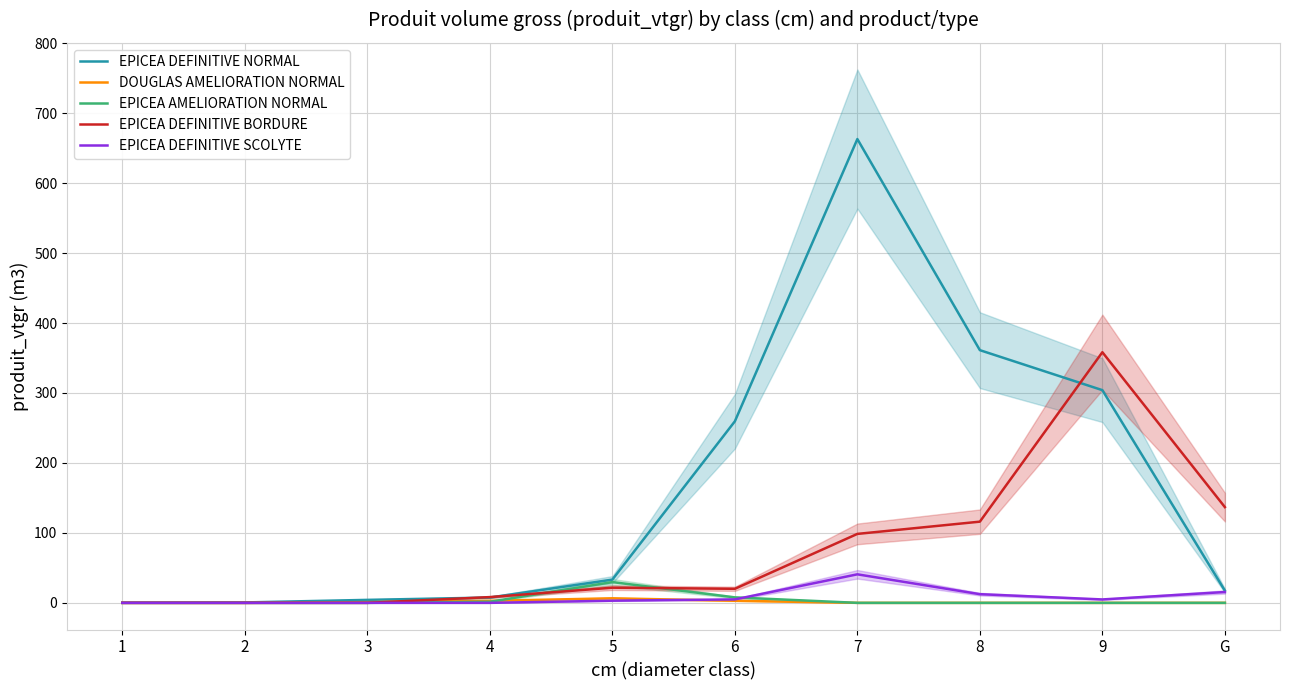

What is the maximum value shown in the chart?

662.9